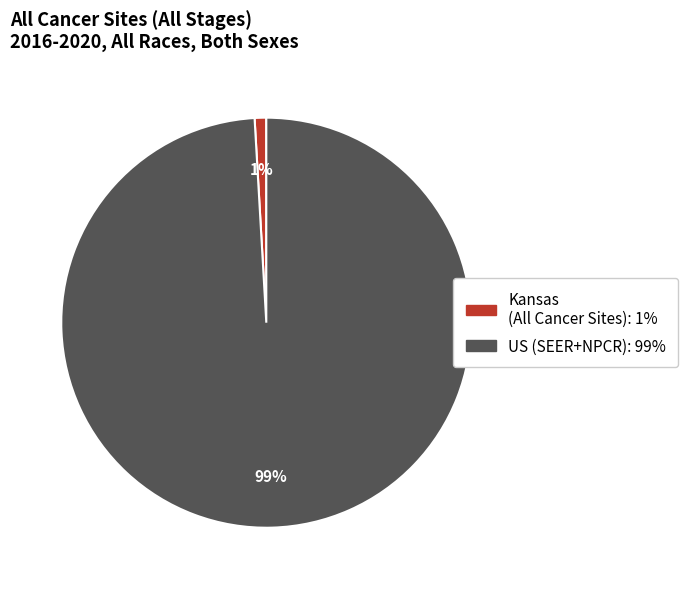

Count the number of slices in the pie.

2